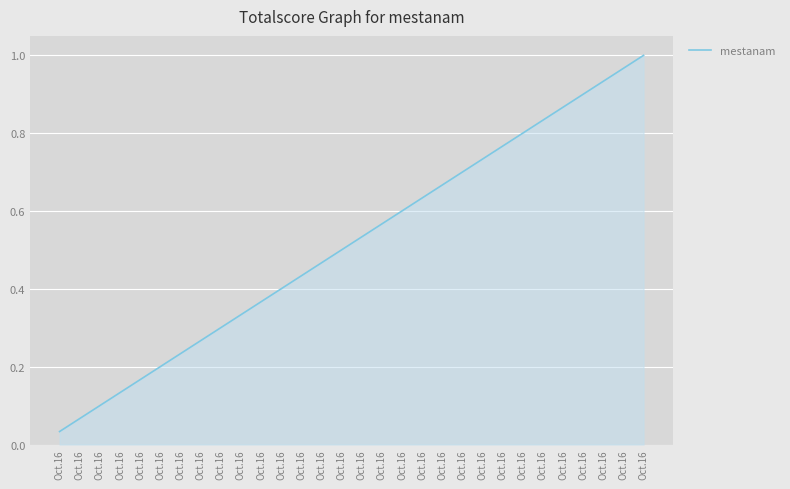

Reading left to right, transcribe all the data shown in this chart.

0.0	0.1	0.1	0.1	0.2	0.2	0.2	0.3	0.3	0.3	0.4	0.4	0.4	0.5	0.5	0.5	0.6	0.6	0.6	0.7	0.7	0.7	0.8	0.8	0.8	0.9	0.9	0.9	1.0	1.0